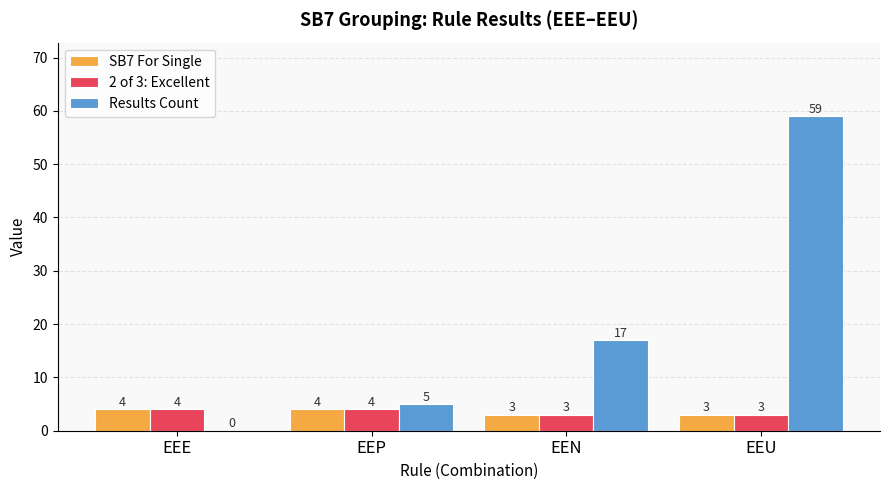

Reading right to left, extract all data points from this chart.

SB7 For Single: EEU=3	EEN=3	EEP=4	EEE=4
2 of 3: Excellent: EEU=3	EEN=3	EEP=4	EEE=4
Results Count: EEU=59	EEN=17	EEP=5	EEE=0